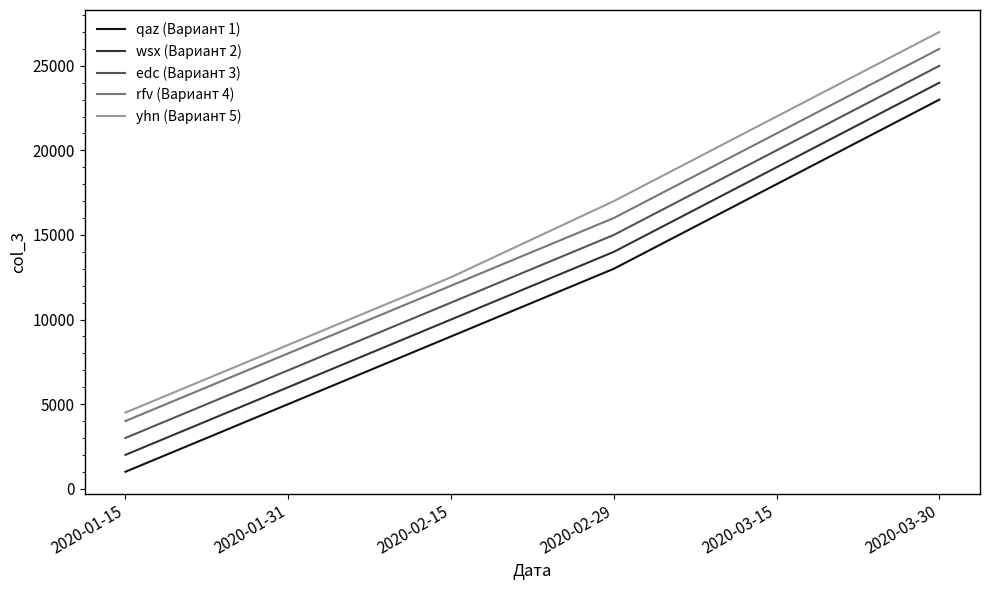

True or false: edc (Вариант 3) has more than 1 points higher than both neighbors.

False